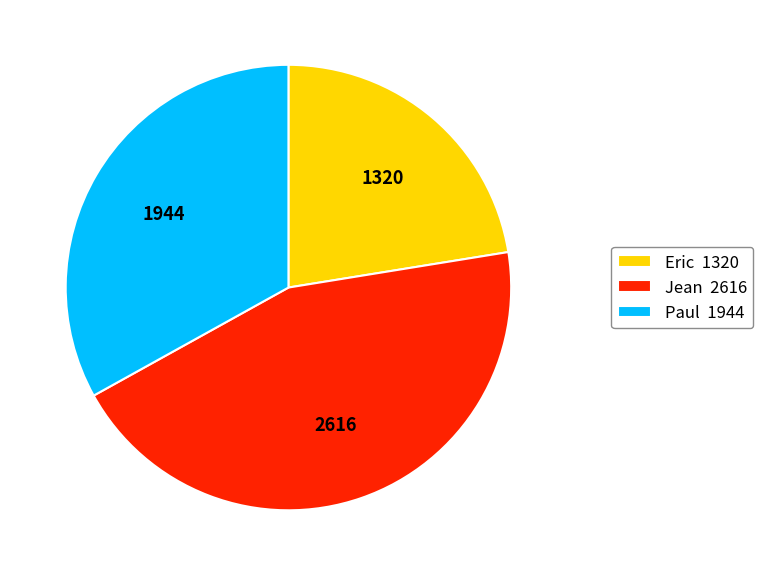

Combined, do Jean 2616 and Eric 1320 account for over 50%?

Yes